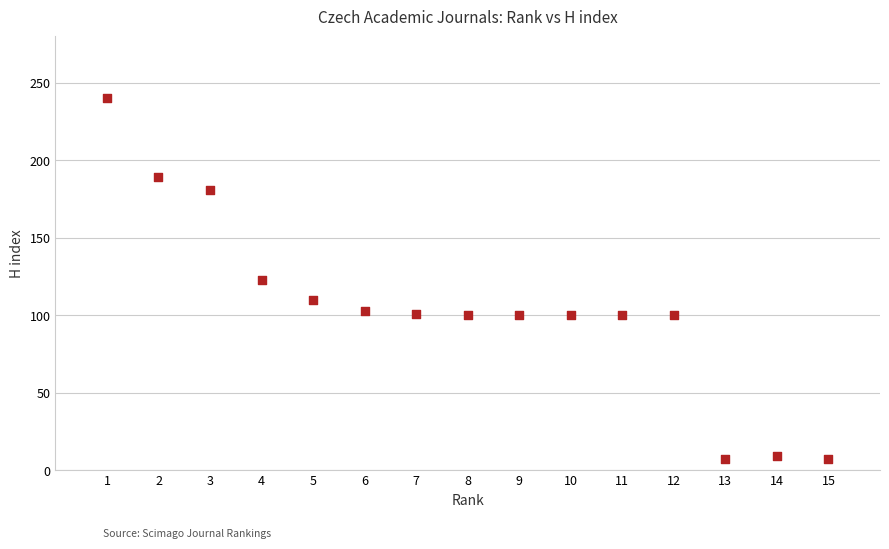

What is the range of X values (max minus min)?

14